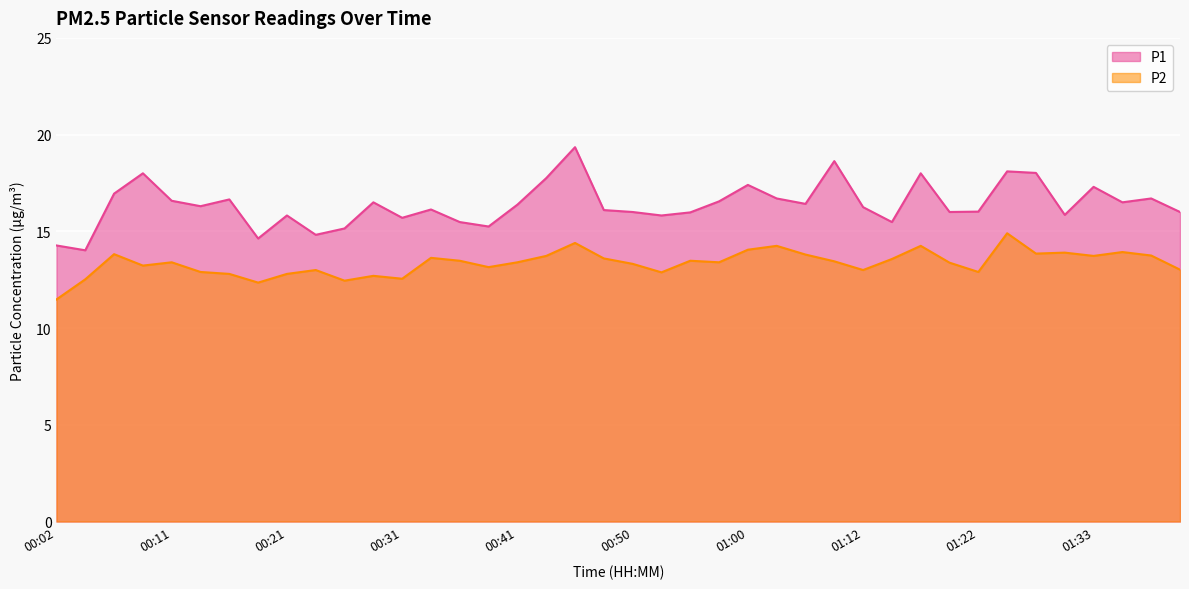

Where is the first local maximum for P1?

00:09